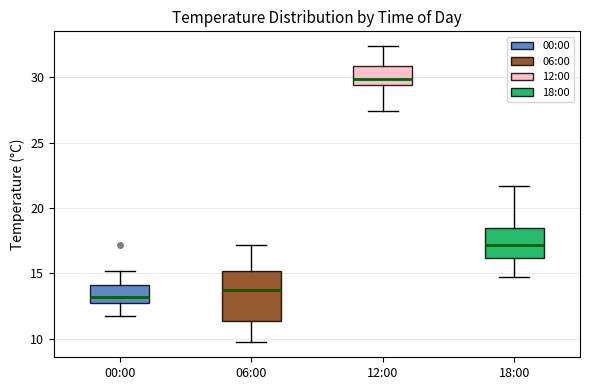

Where does the upper whisker of the box for 00:00 end on the y-axis? The values are not printed on the chart, so give them approximately, as read against the axis.

15.0